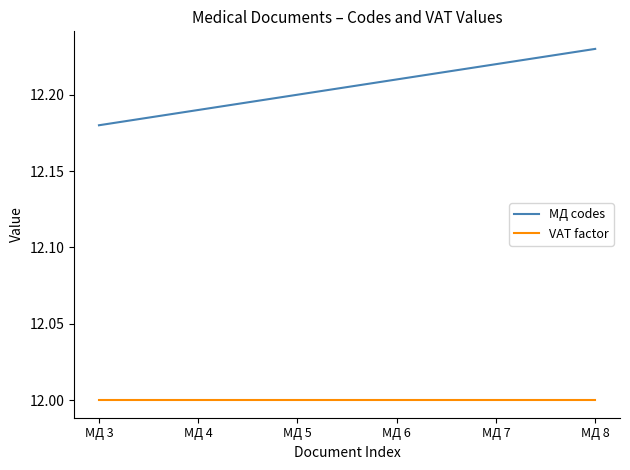

What is the smallest value displayed?

12.0